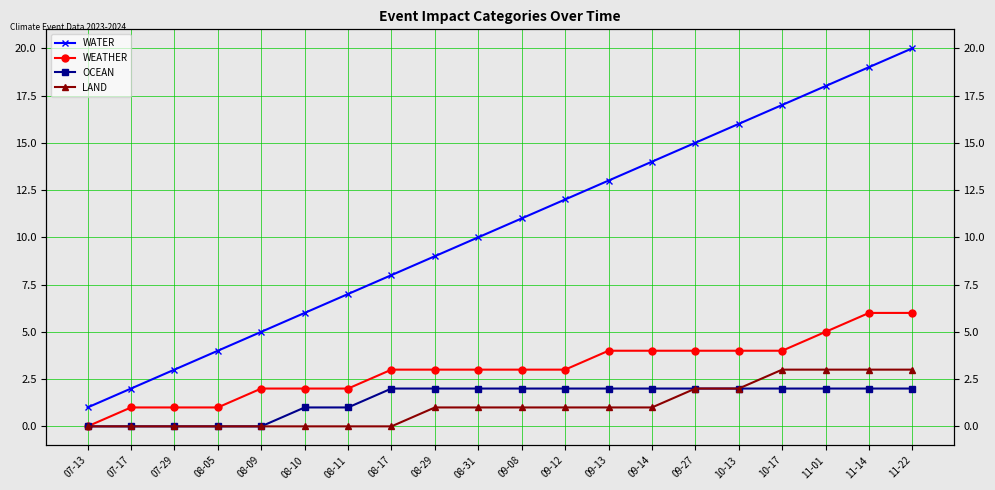

The WEATHER series shows 1 at 07-17. True or false?

True